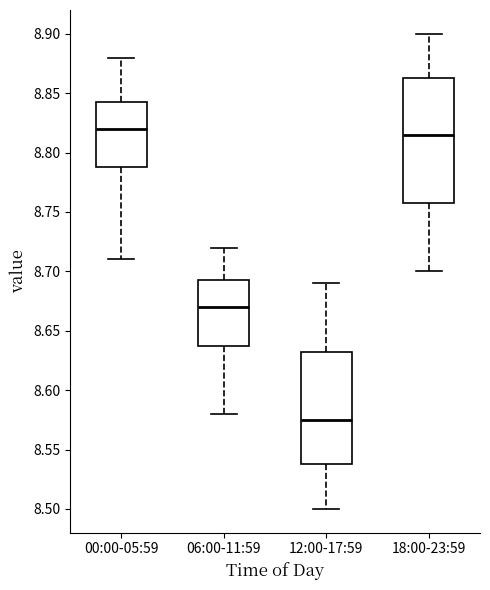

Comparing the boxes themselves (not the whiskers), which one is the tallest?

18:00-23:59